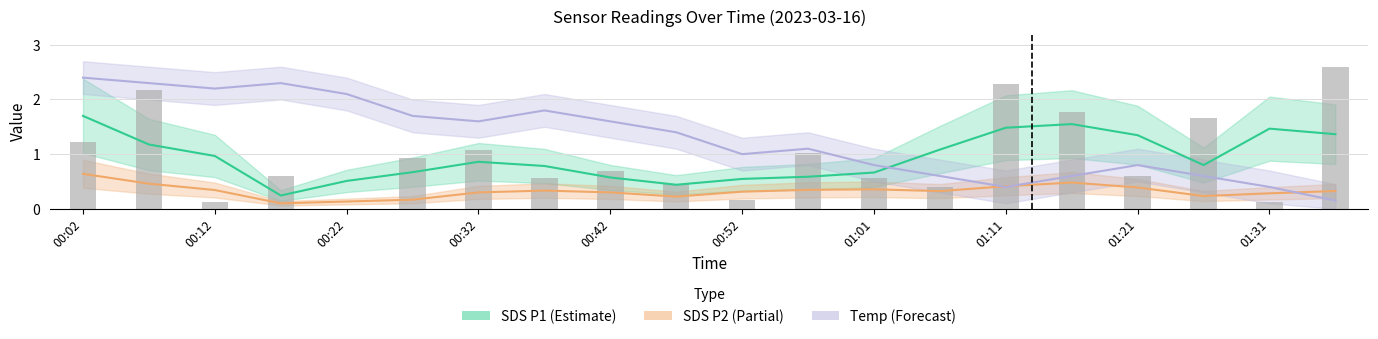

List the labels in order of value, largest first.

19, 14, 00:12, 15, 17, 00:02, 01:01, 11, 00:52, 01:21, 00:32, 16, 01:11, 12, 01:31, 13, 10, 00:22, 18, 00:42